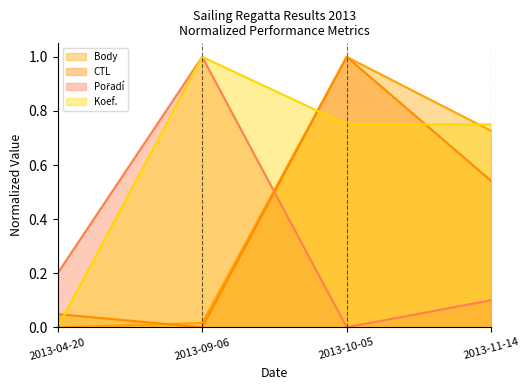

What is the total value across all series at 2013-10-05?

2.7